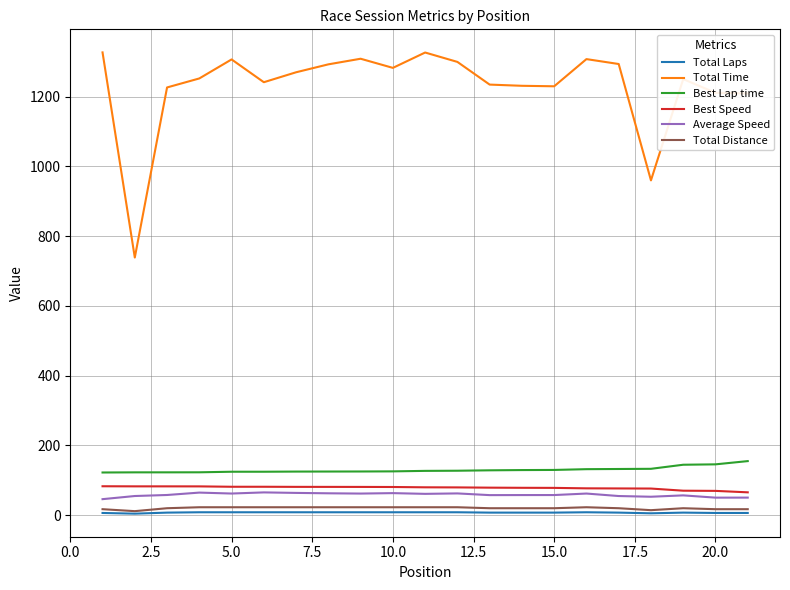

What is the lowest value of the Best Speed series?

65.2